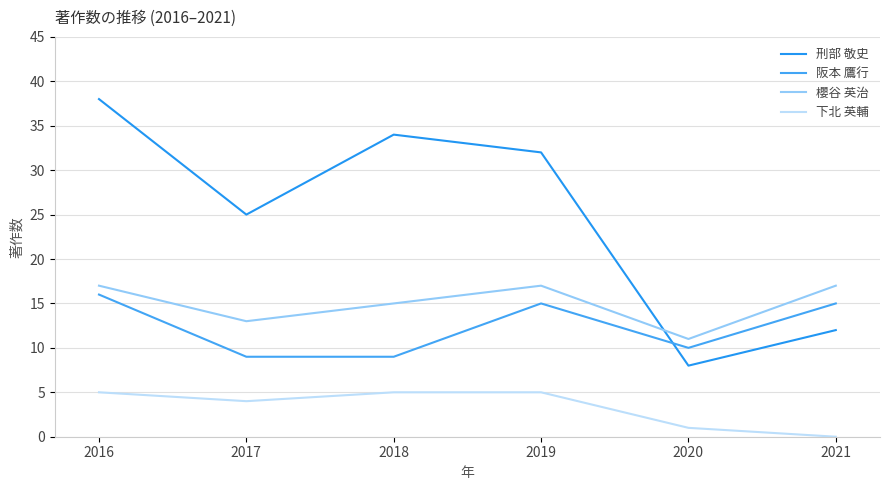

The 櫻谷 英治 series shows 9 at 2021. True or false?

False